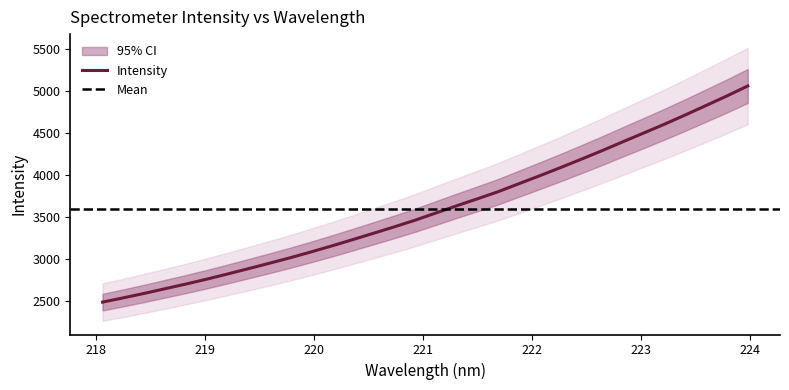

True or false: the data shows 2642.8 at 218.6332.

True